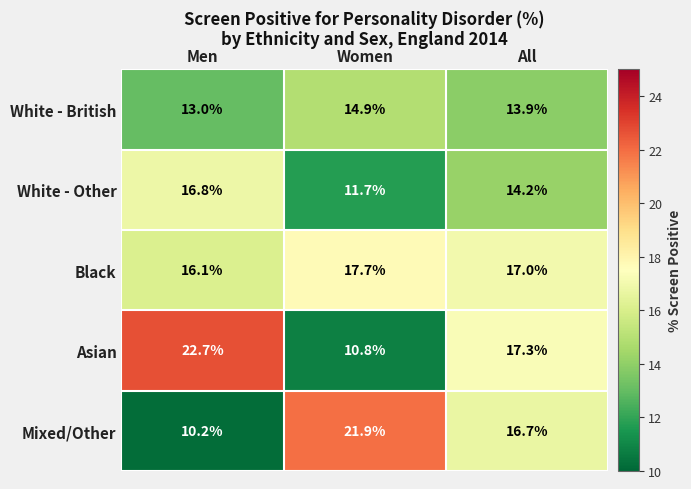

Between Men and All, which series saw the biggest shift?

Mixed/Other